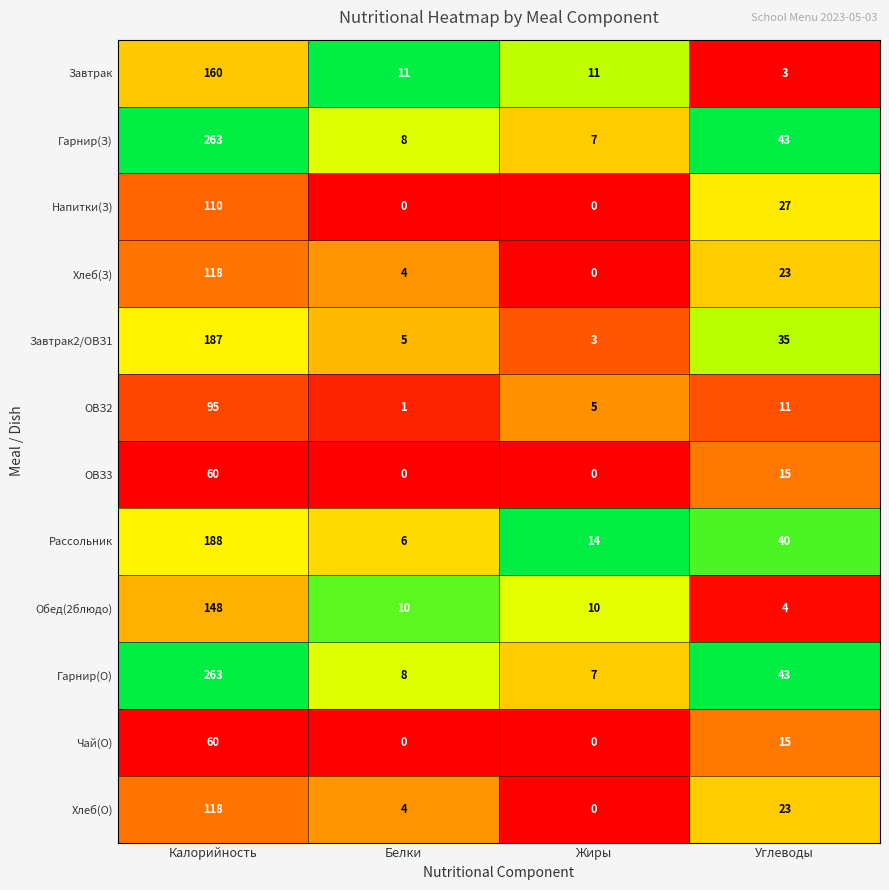

Where does the Гарнир(О) series first go above 43?

Калорийность